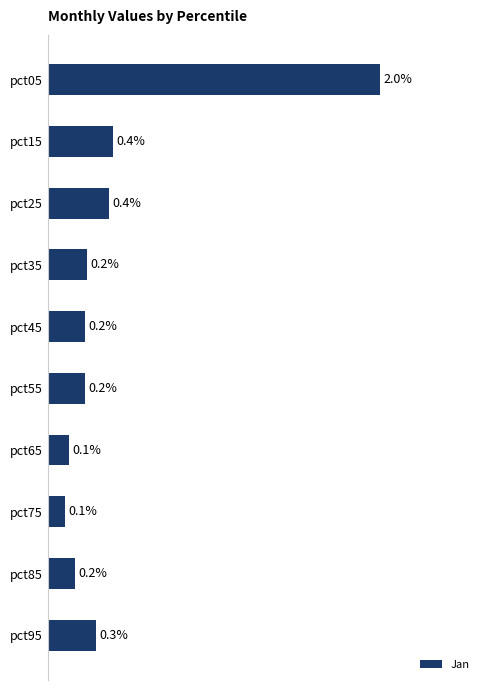

Between pct25 and pct85, which is larger?

pct25